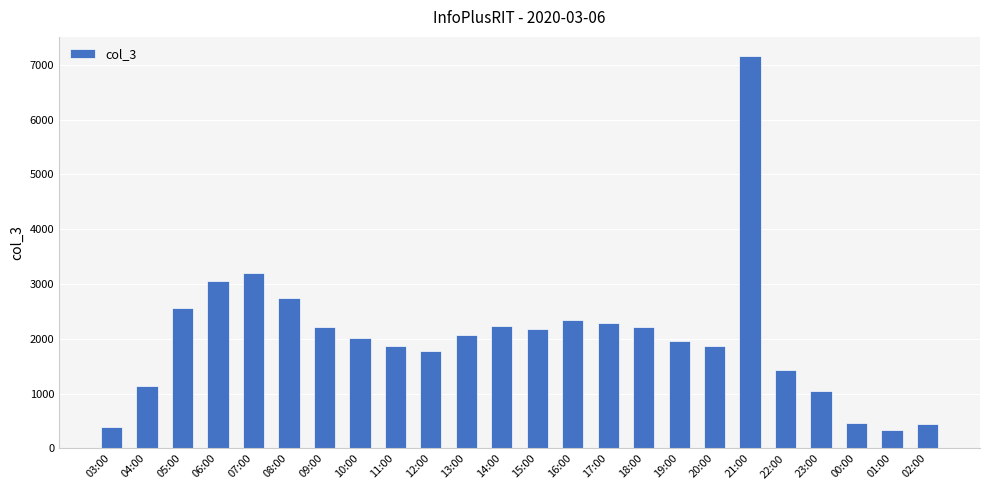

Approximately how many times larger is the value at 01:00 compared to 16:00?

0.1